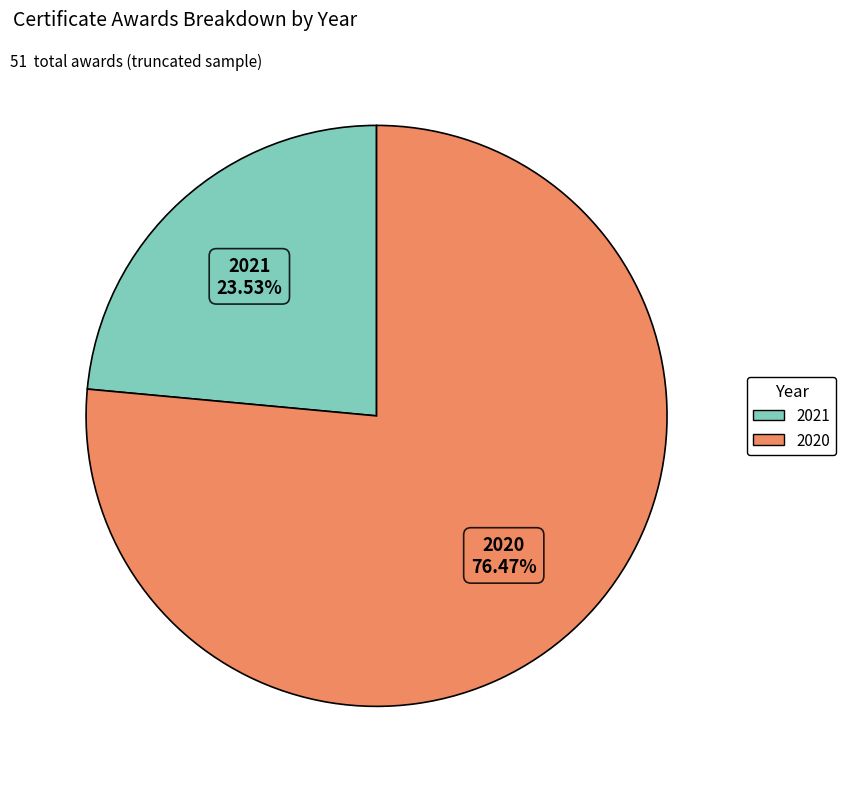

Which has a higher value, 2020 or 2021?

2020